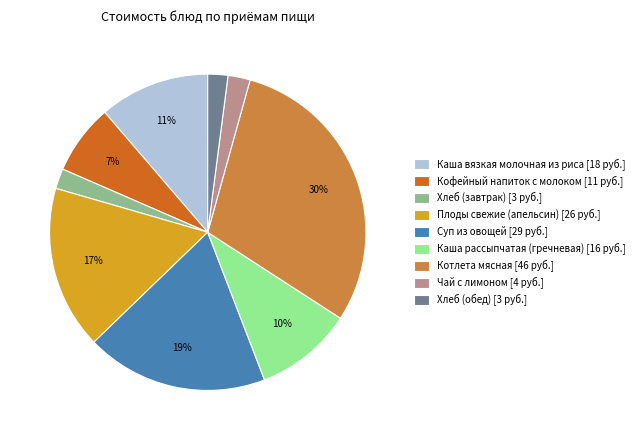

To the nearest percent, what is the combined percentage of Хлеб (обед) [3 руб.] and Чай с лимоном [4 руб.]?

4%